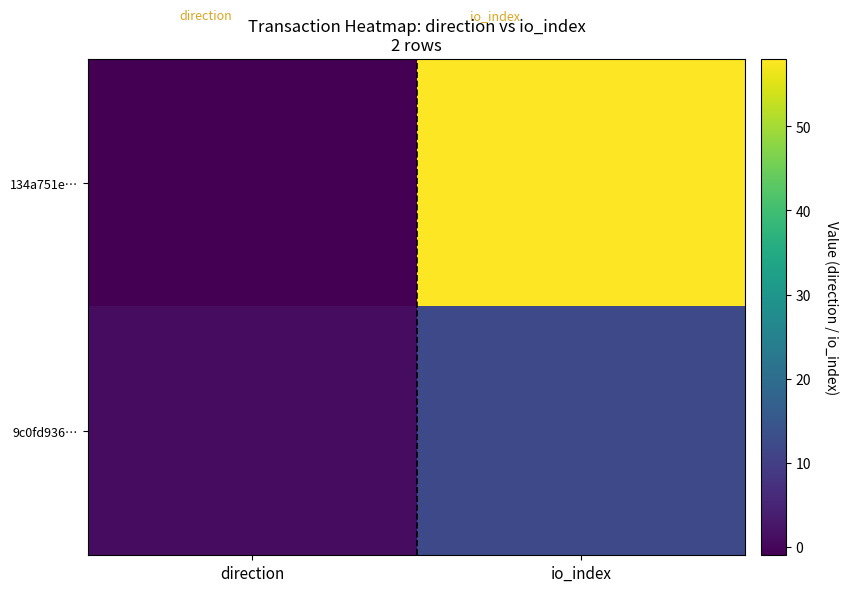

How many distinct data groups are displayed?

2